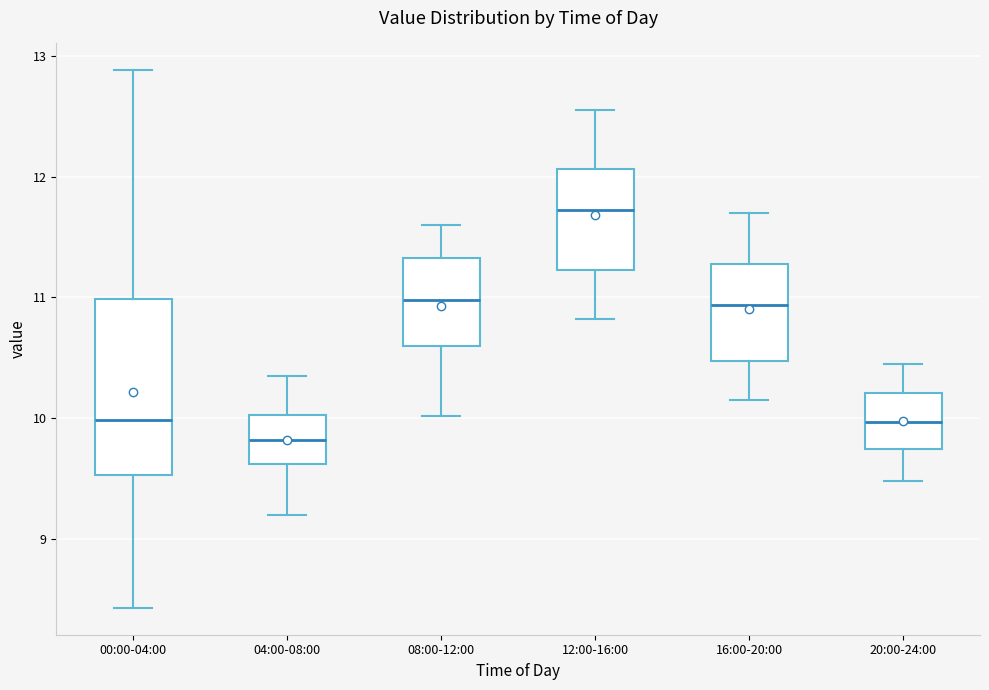

Reading left to right, transcribe this box plot: for each box, give where its median line is, the range the box spans, and where its two whiskers end, as read against the y-axis. The values are not printed on the chart, so give them approximately, as read against the axis.

00:00-04:00: median 10.0, box 9.5 to 11.0, whiskers 8.4 to 12.9
04:00-08:00: median 9.8, box 9.6 to 10.0, whiskers 9.2 to 10.4
08:00-12:00: median 11.0, box 10.6 to 11.3, whiskers 10.0 to 11.6
12:00-16:00: median 11.7, box 11.2 to 12.1, whiskers 10.8 to 12.6
16:00-20:00: median 10.9, box 10.5 to 11.3, whiskers 10.2 to 11.7
20:00-24:00: median 10.0, box 9.7 to 10.2, whiskers 9.5 to 10.5